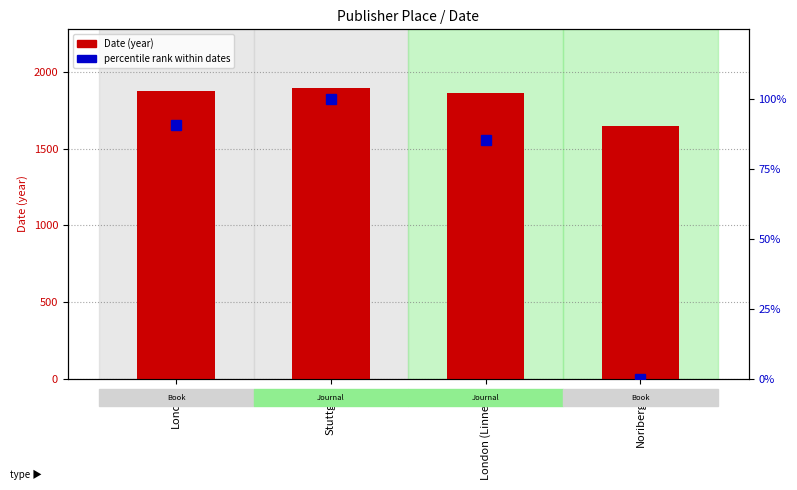

What is the sum of the Date values at Noribergae and London?

3520.0